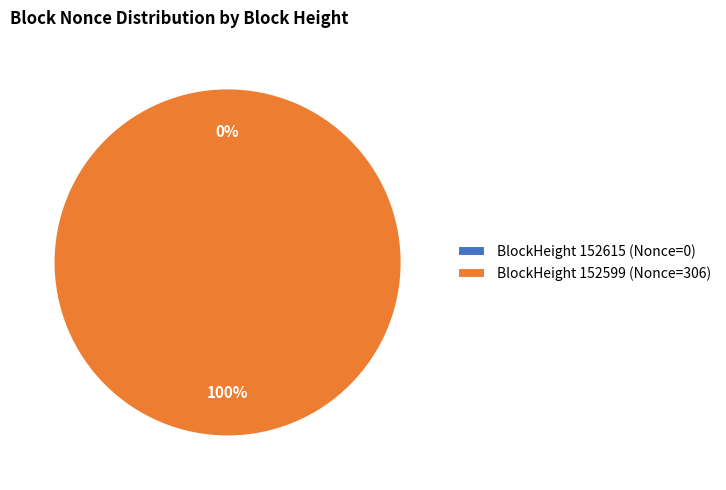

Which category has the smallest portion of the pie?

152615